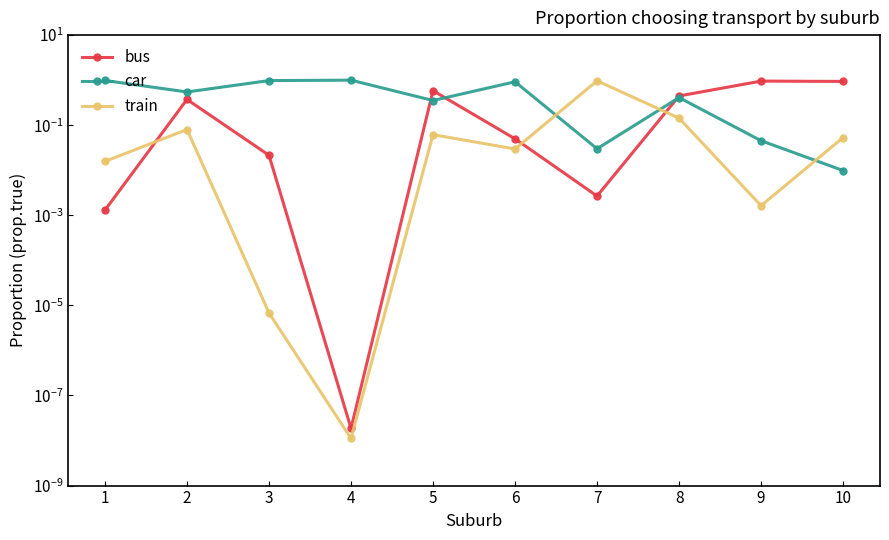

Which has a higher value, 6 or 1?

6